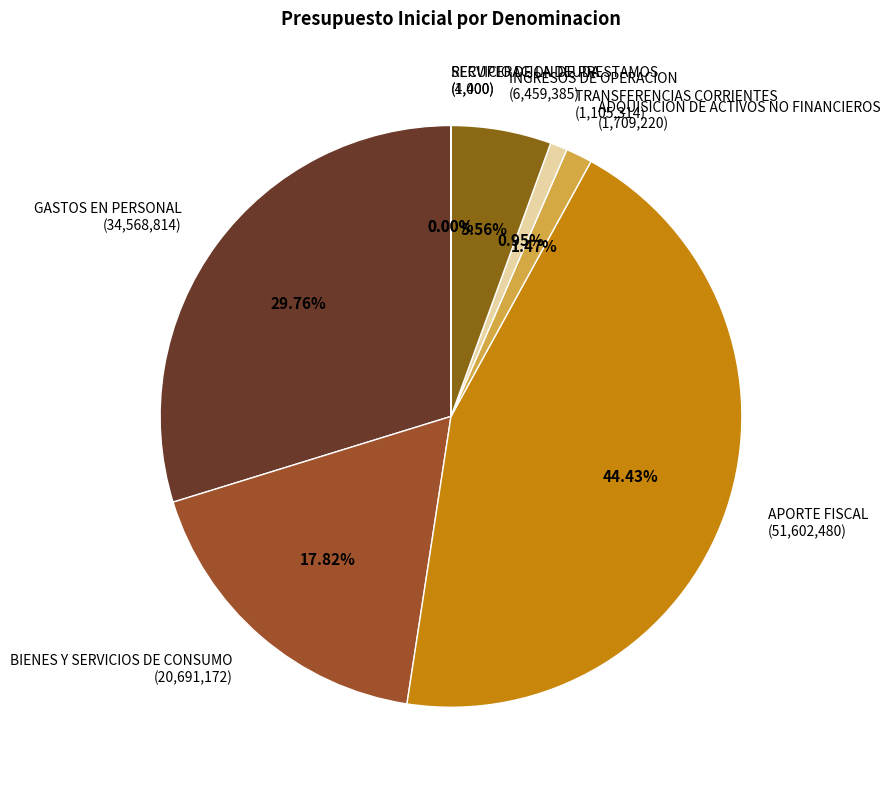

Does any single category account for the majority?

No